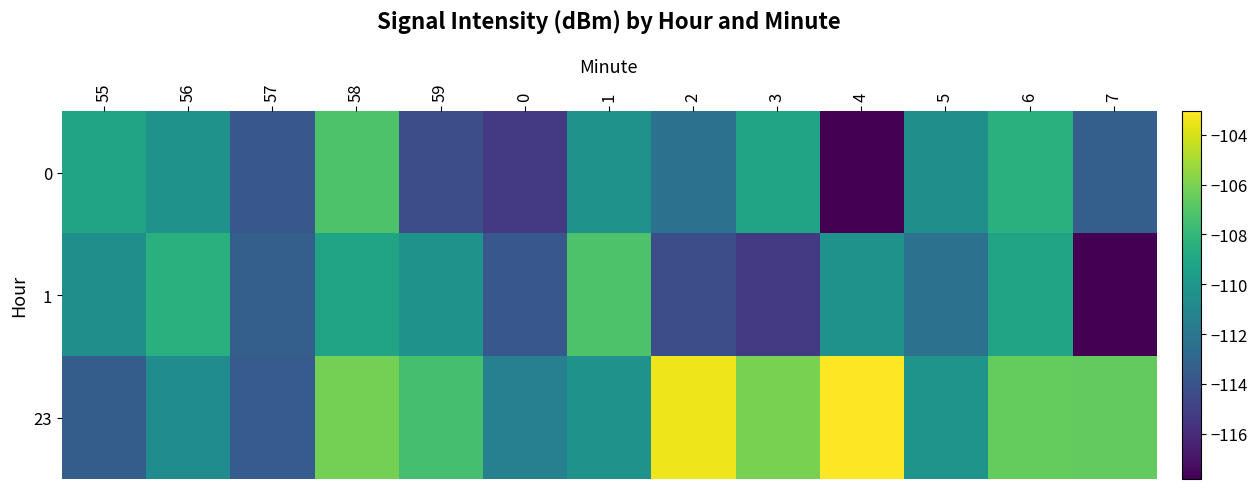

List the series in order of their peak value, highest first.

23, 0, 1